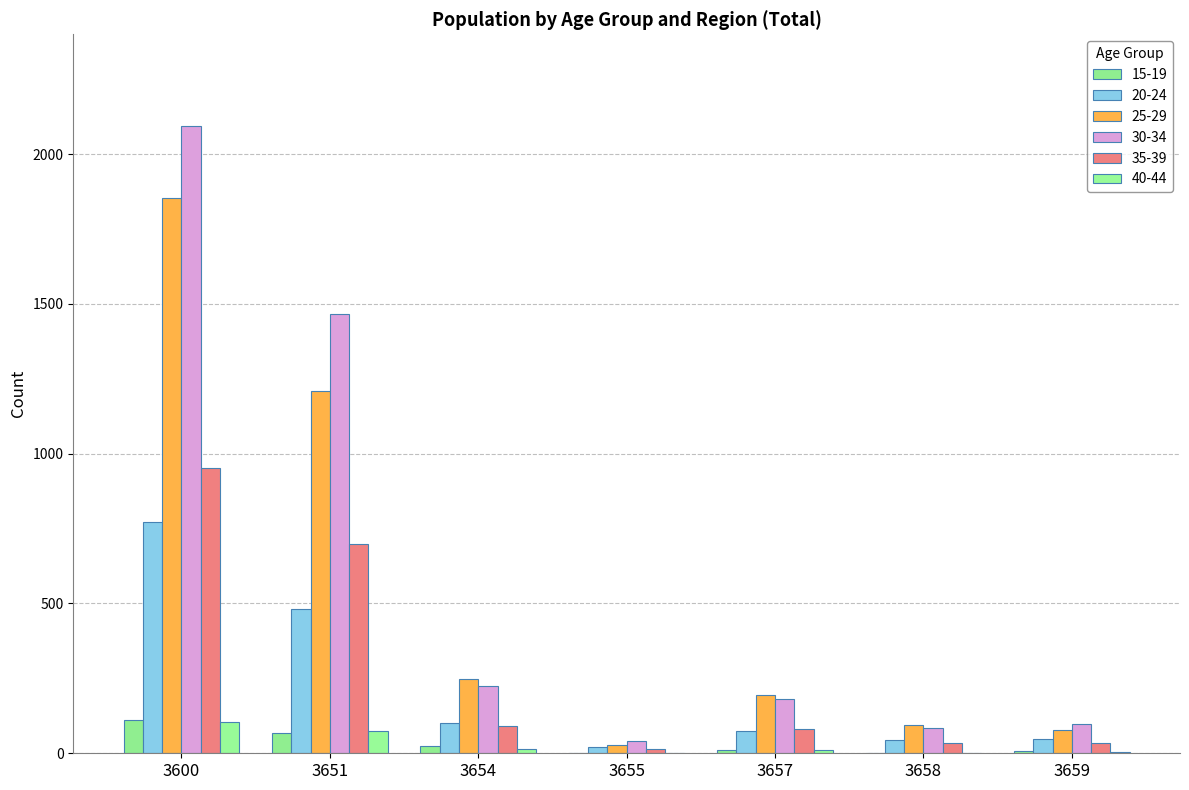

Which series has the largest total across all categories?

30-34